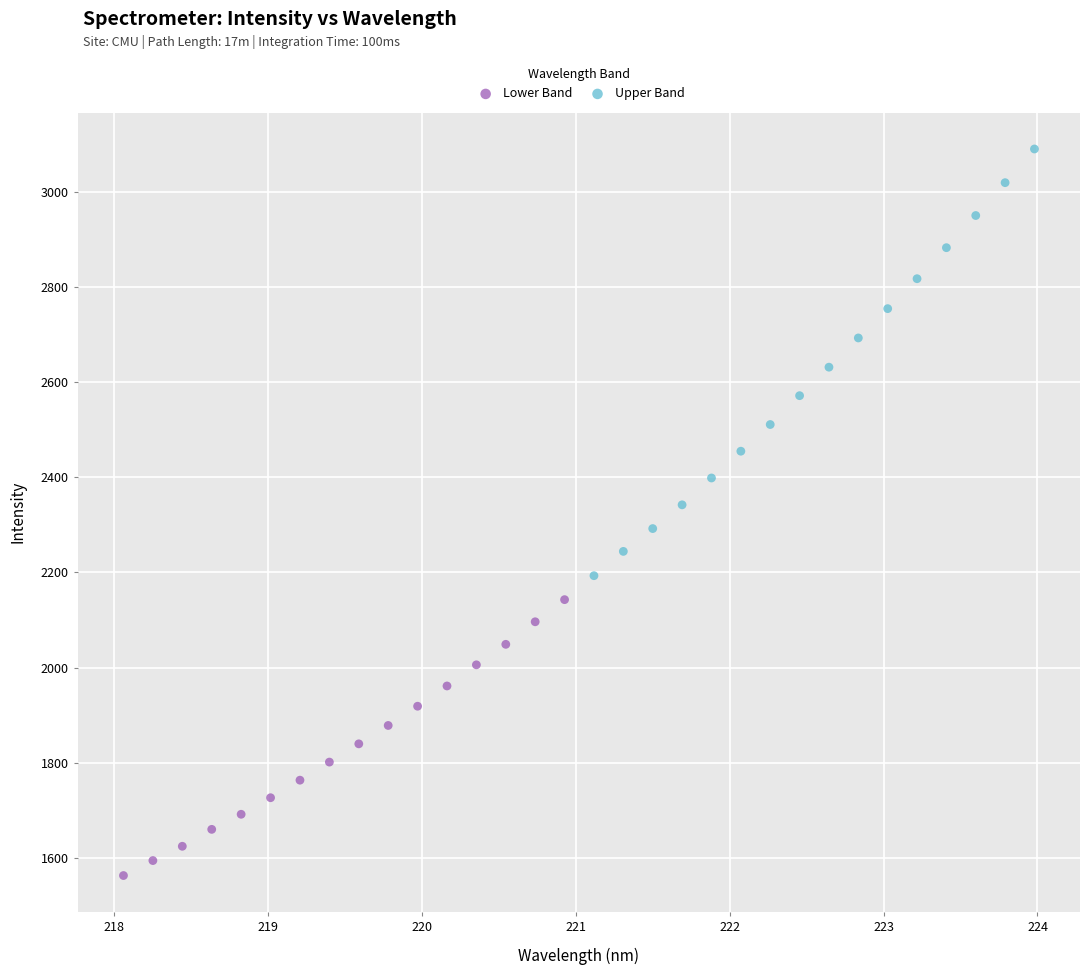

What are all the series names shown in the legend?

Lower Band, Upper Band